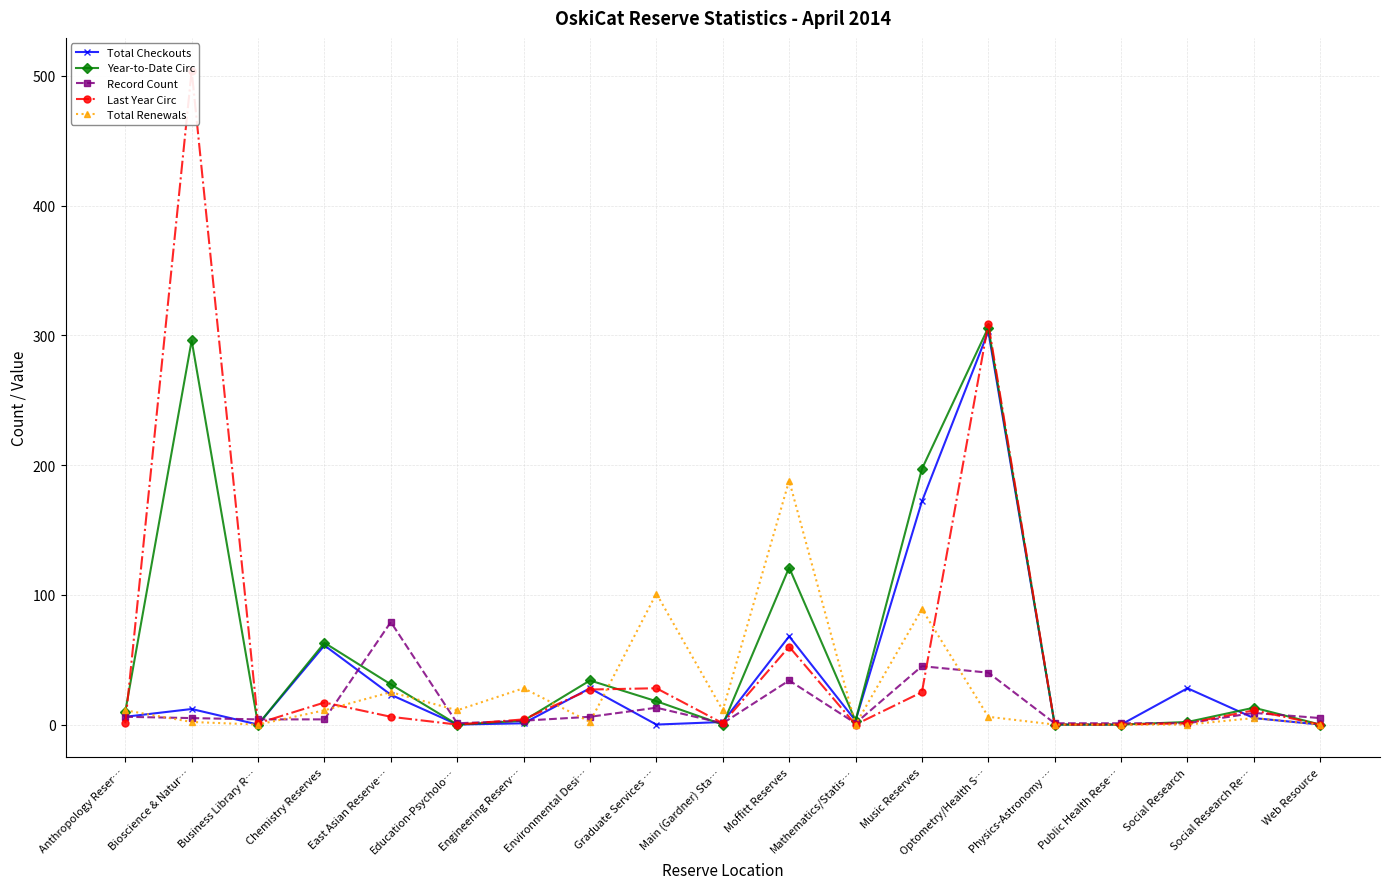

What position from the right is East Asian Reserve…?

15